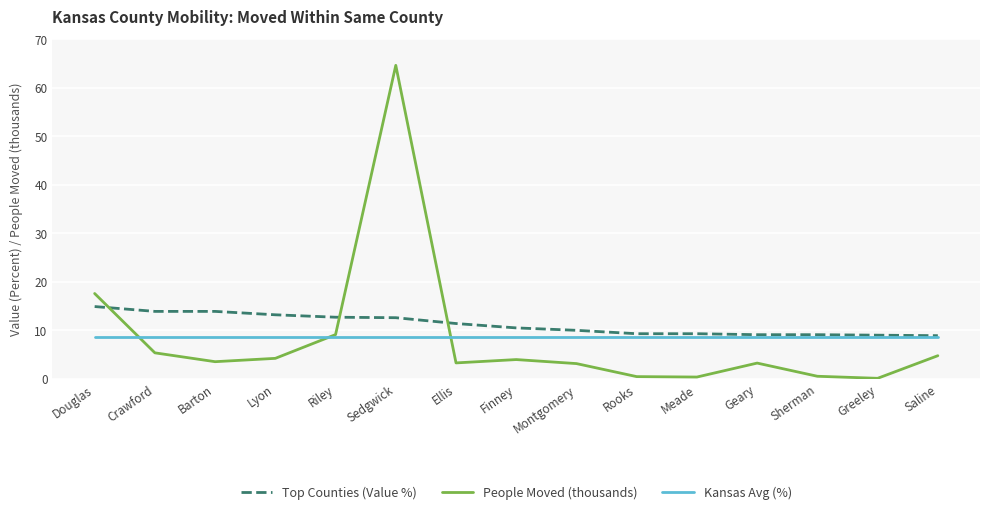

How many lines are shown in the chart?

3